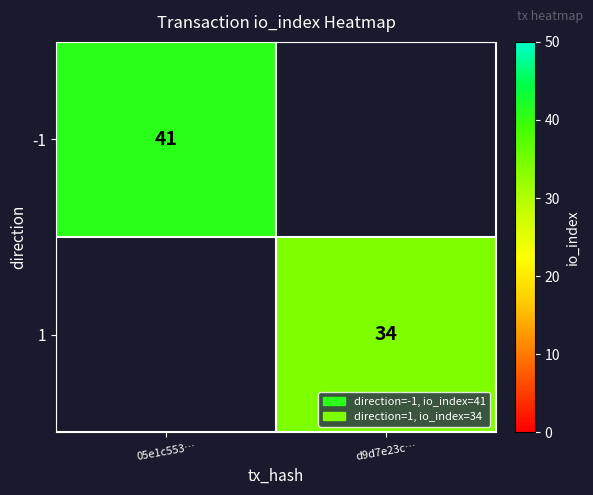

The value of 1 at d9d7e23c… is 34. True or false?

True